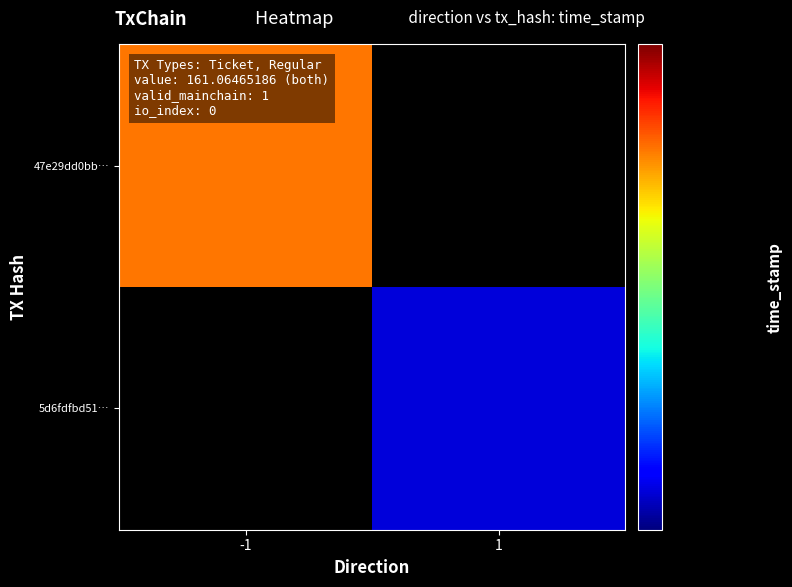

What is the difference between the maximum and minimum values in the 5d6fdfbd5154a65b27fc39d662c4def9a9d48b9 series?

1638845115